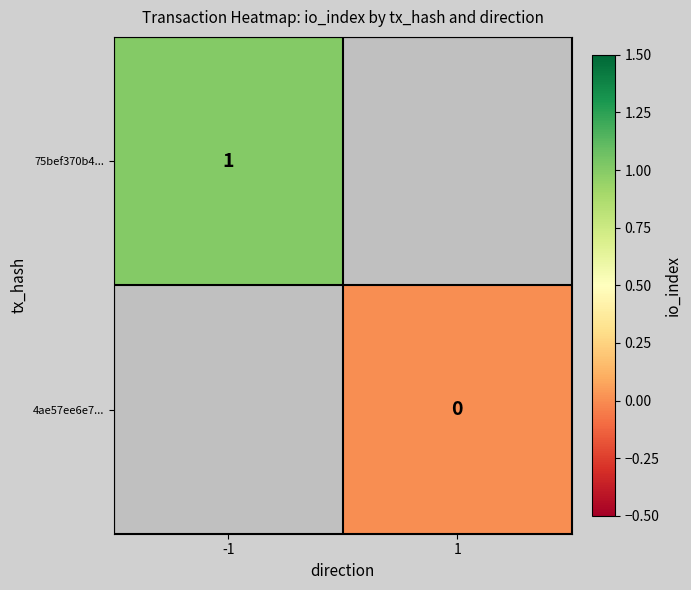

True or false: 75bef370b4... has a value of 1 at -1.

True